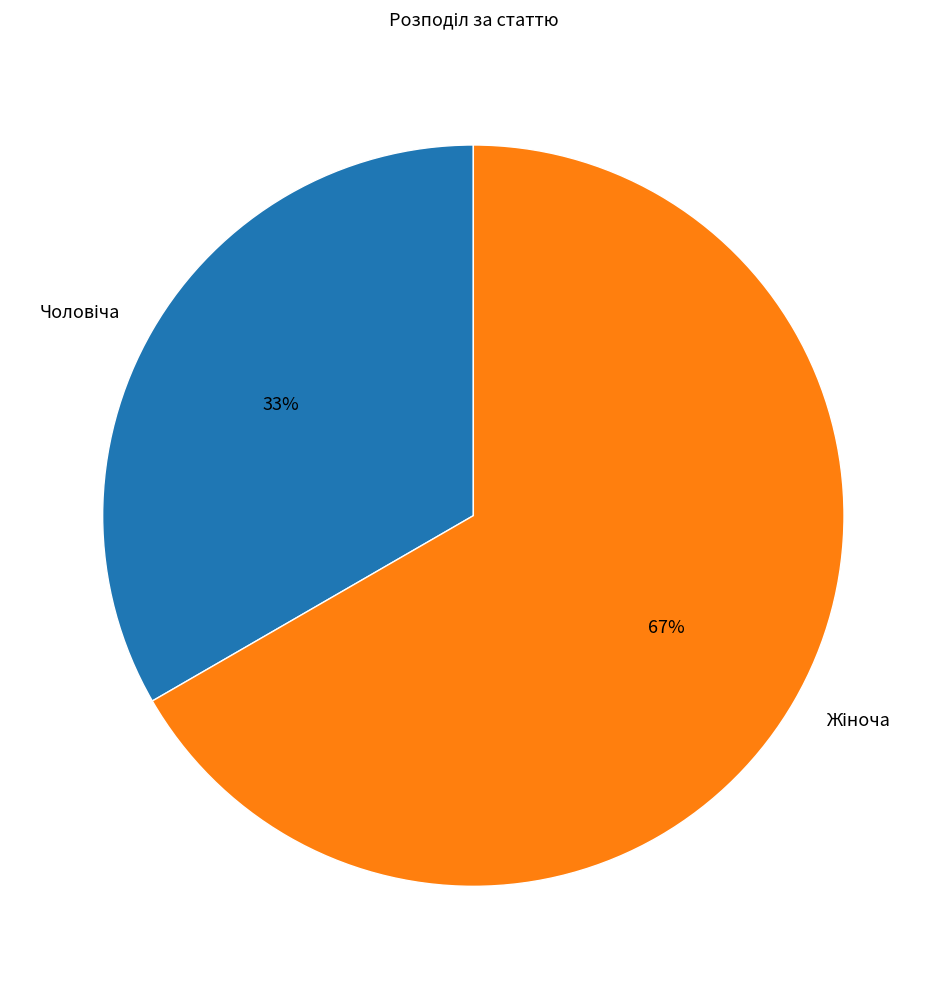

To the nearest percent, what is the average slice percentage?

50%